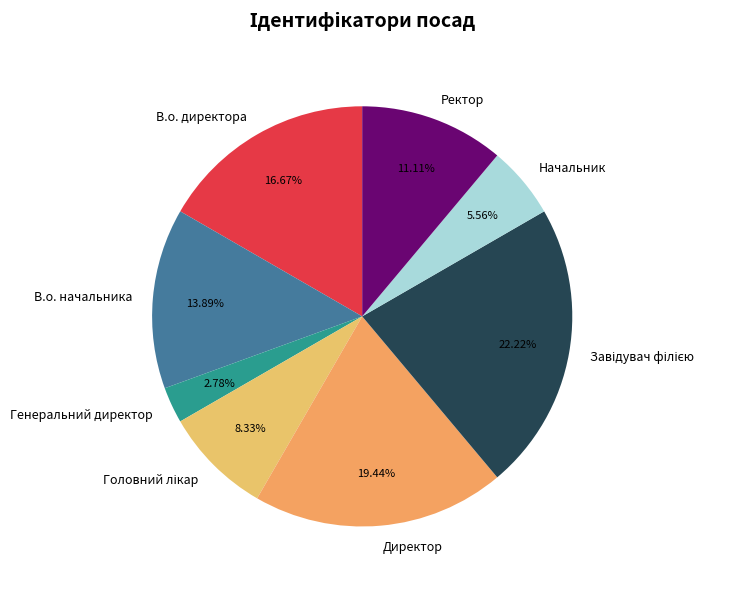

Which has a higher value, Генеральний директор or В.о. директора?

В.о. директора